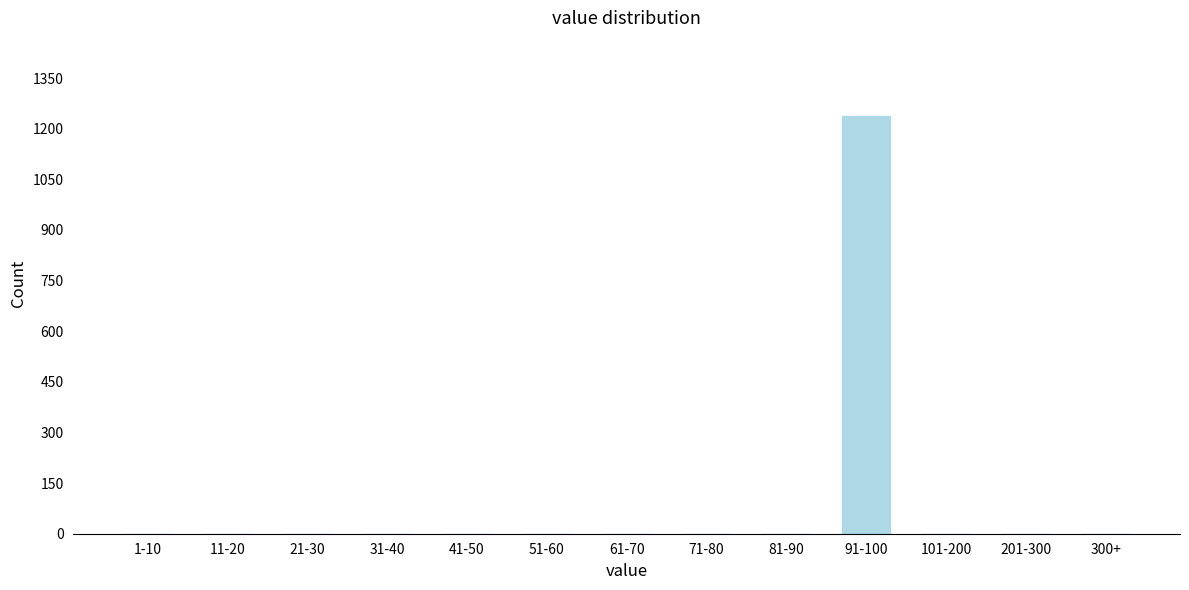

Reading left to right, extract all data points from this chart.

1-10=0	11-20=0	21-30=0	31-40=0	41-50=0	51-60=0	61-70=0	71-80=0	81-90=0	91-100=1238	101-200=0	201-300=0	300+=0